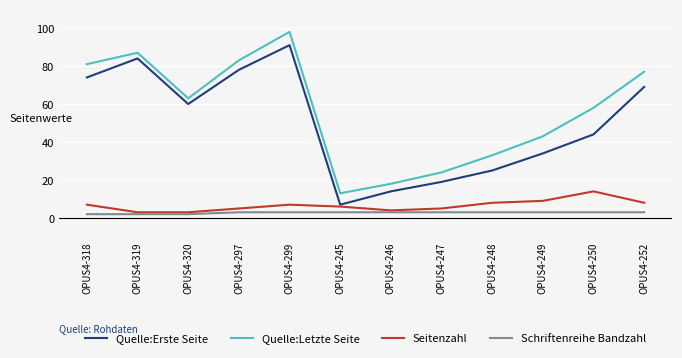

True or false: Quelle:Letzte Seite and Seitenzahl cross at least once.

False